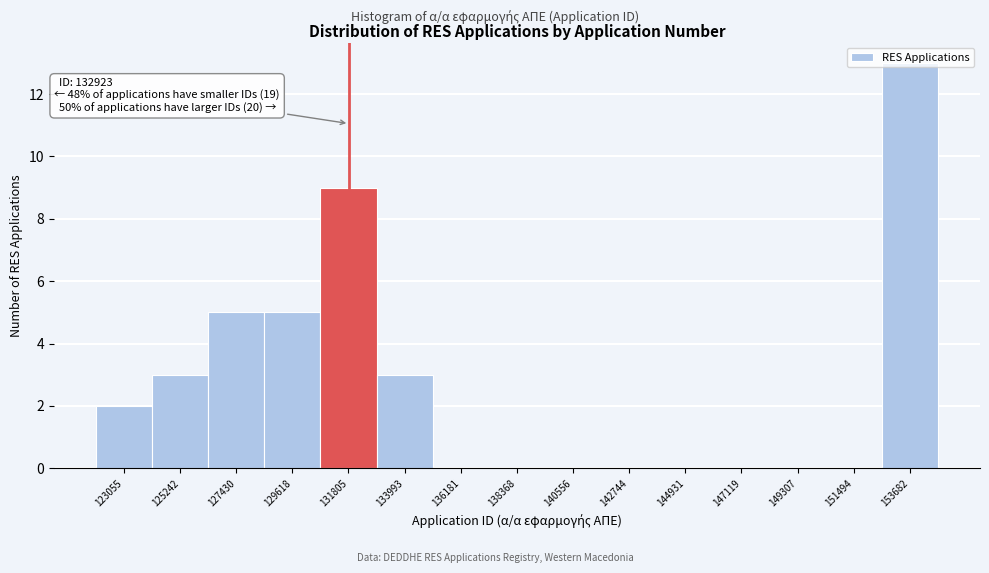

Approximately how many times larger is the value at 153682 compared to 123055?

6.5